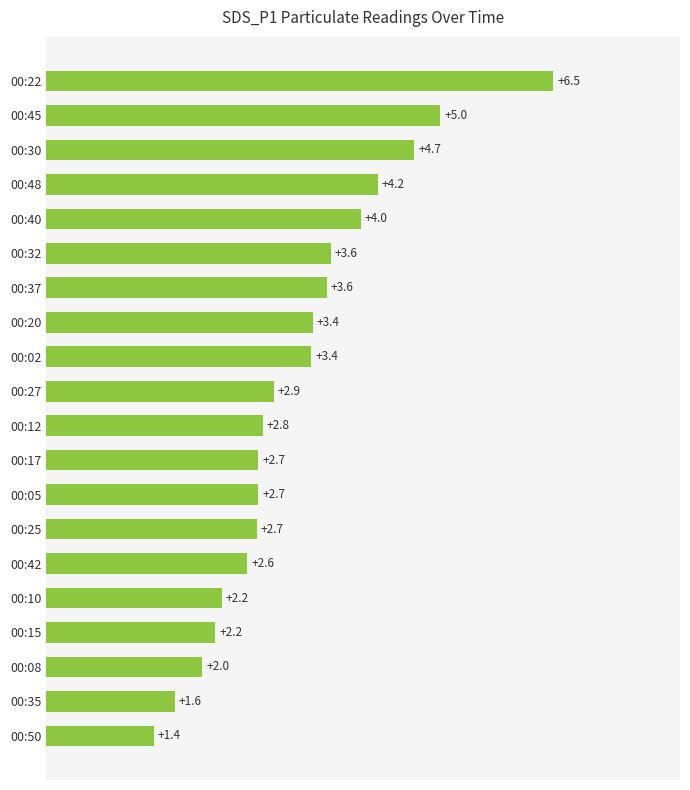

Which category has the highest value across all series?

00:22